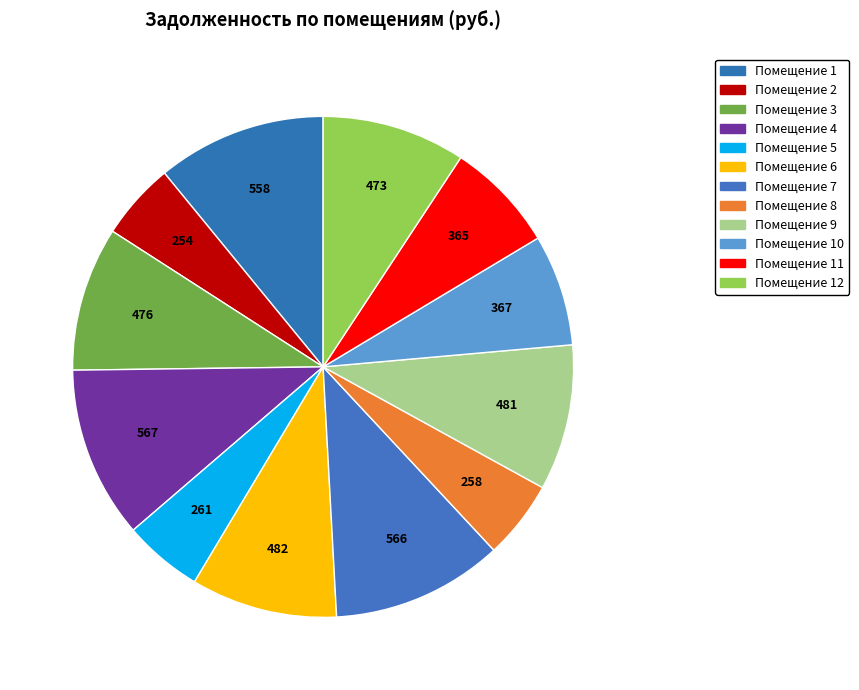

Which category has the biggest portion of the pie?

4